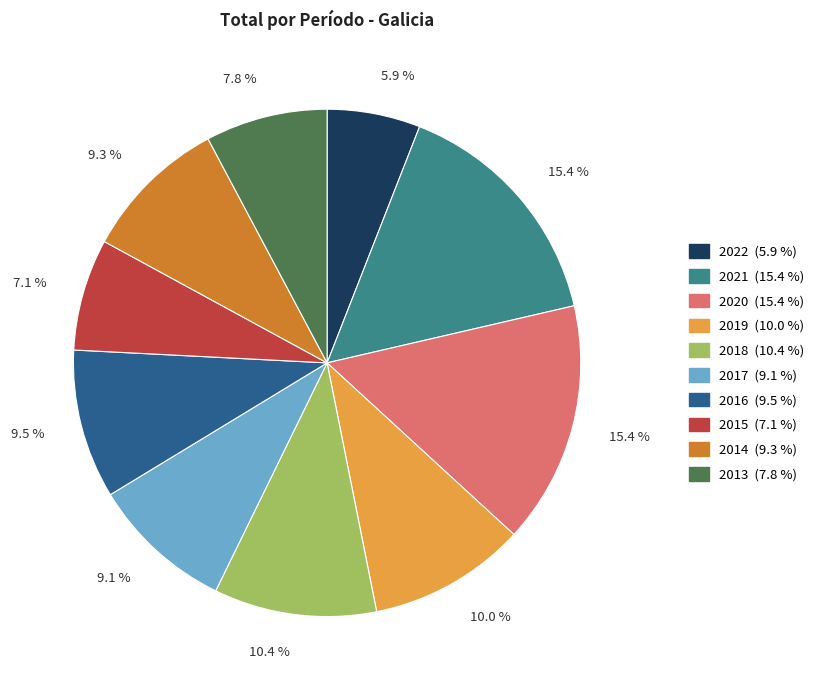

Between 2021 and 2016, which is larger?

2021